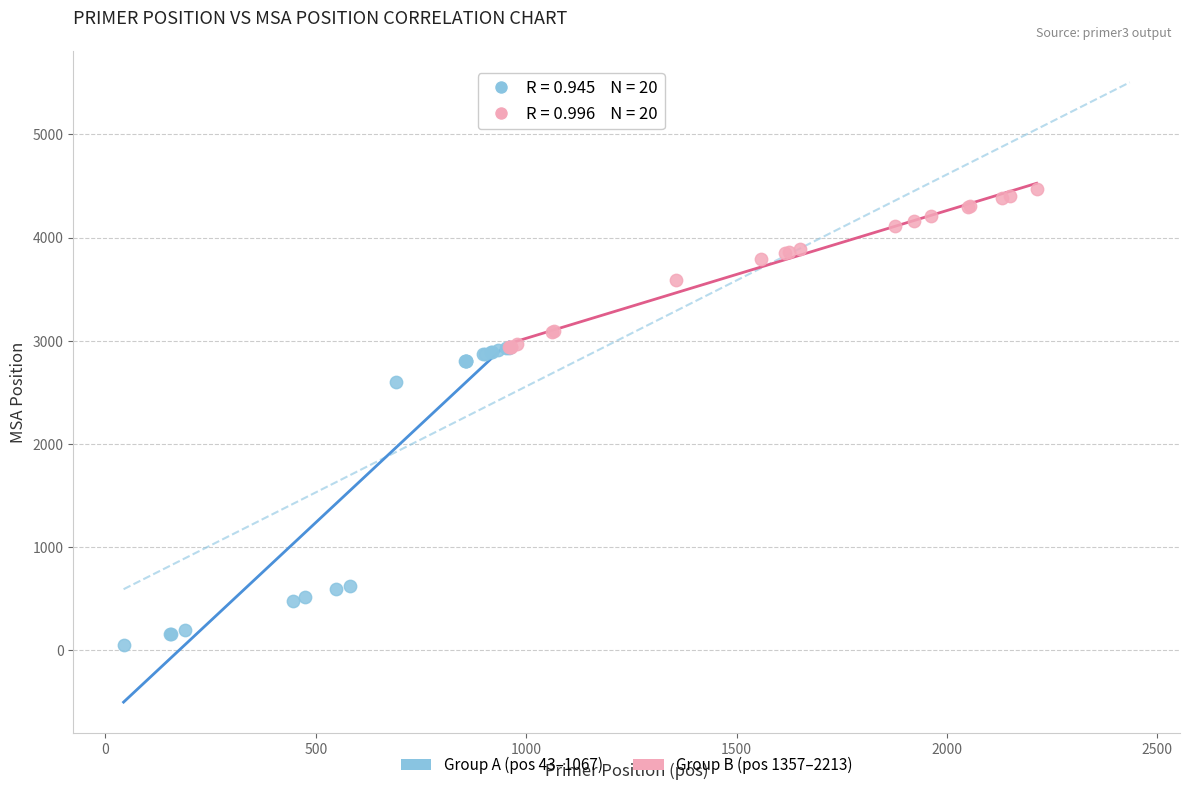

Which series has the largest Y range (max minus min)?

Group A (pos 43–1067)